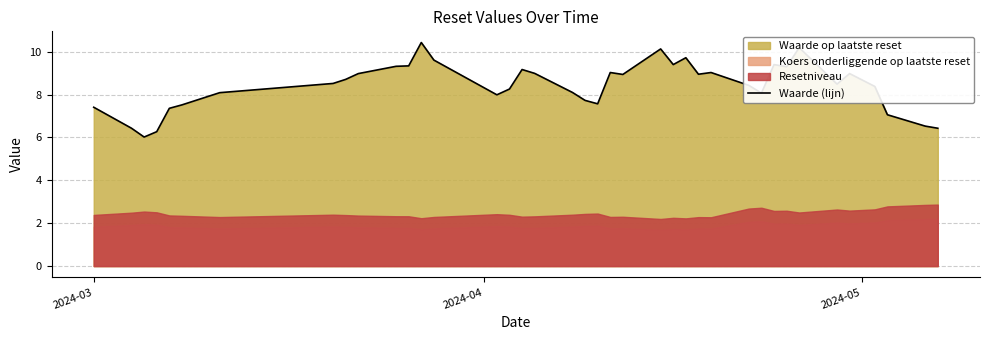

What is the difference between the maximum and second lowest values?

4.2